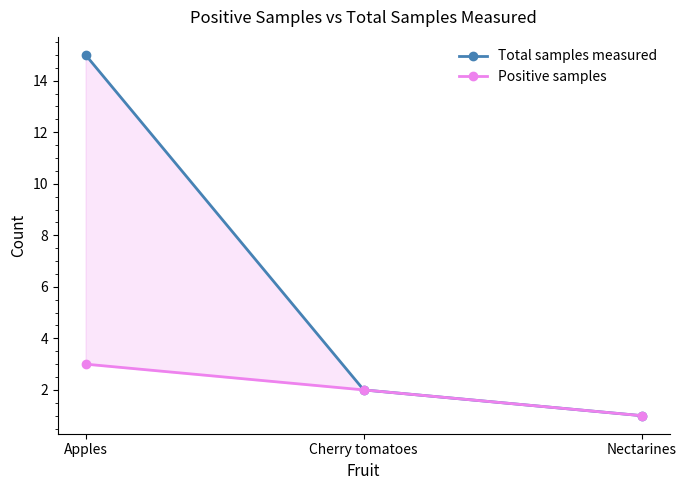

Between Apples and Cherry tomatoes, which series saw the biggest shift?

Total samples measured